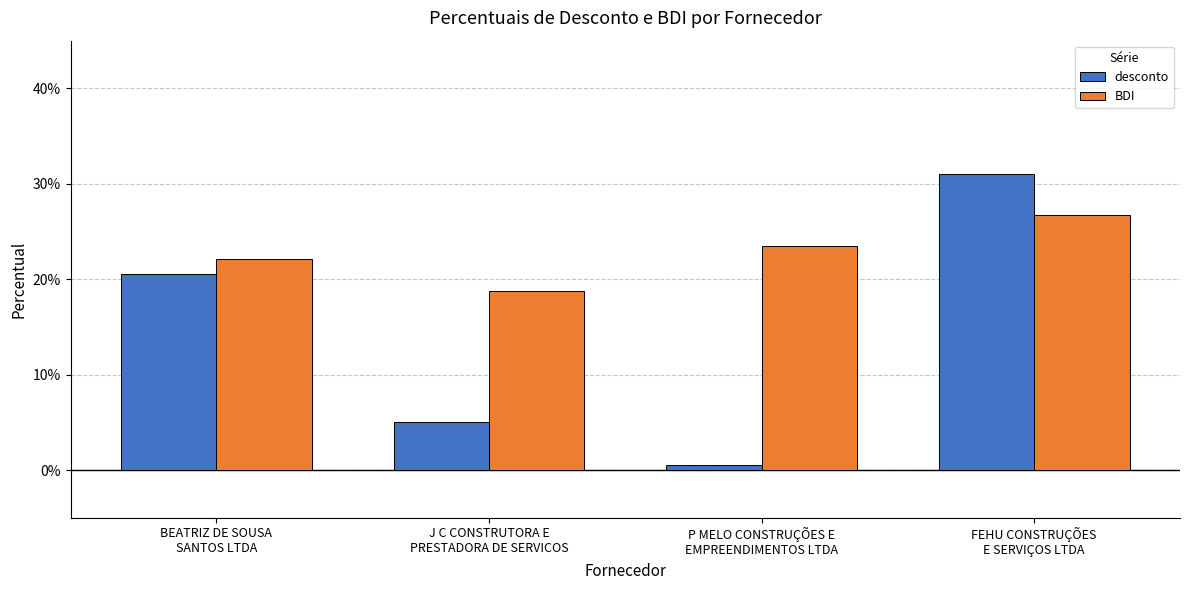

What is the difference between the maximum and minimum values in the desconto series?

0.3